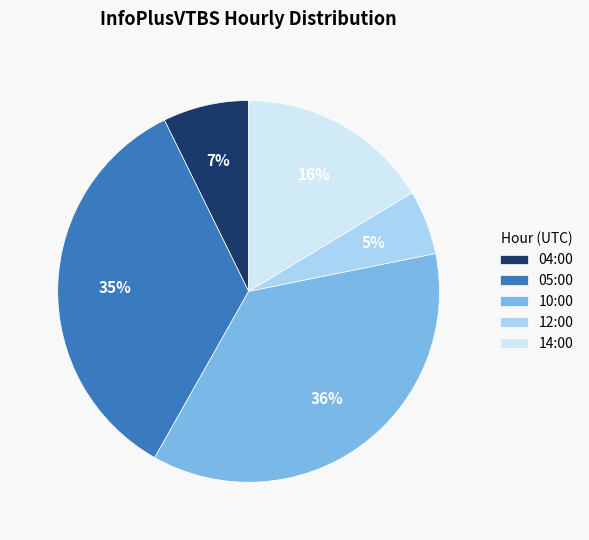

To the nearest percent, what is the combined percentage of 14:00 and 10:00?

53%